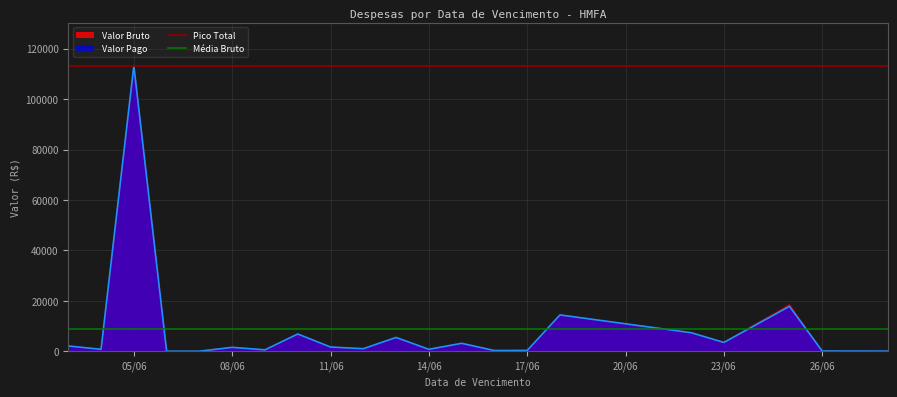

What position from the left is 08/06?

2